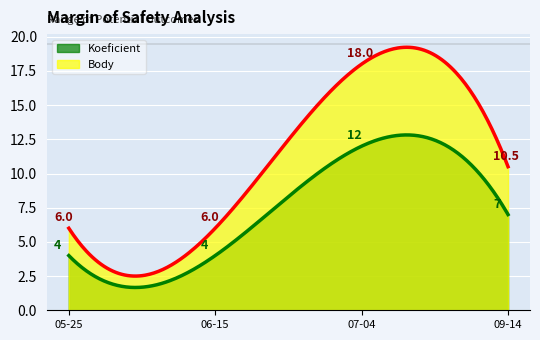

What are all the series names shown in the legend?

Koeficient, Body